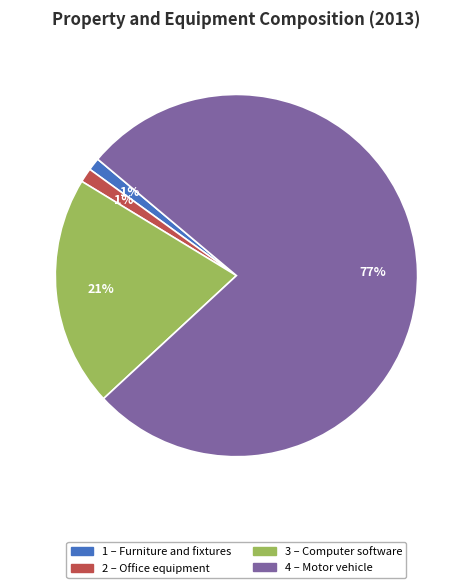

To the nearest percent, what is the difference between the largest and smallest slice percentages?

76%